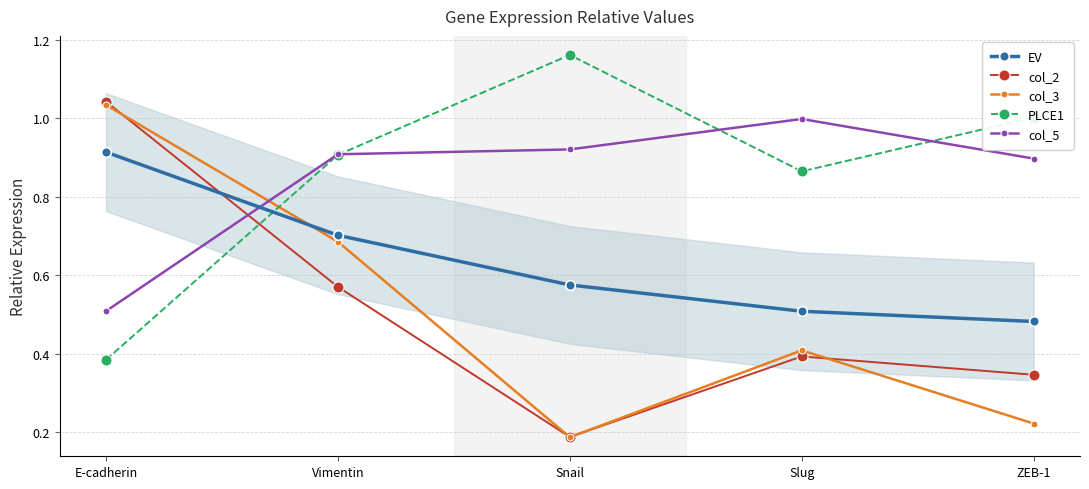

How many times do PLCE1 and EV cross each other?

1